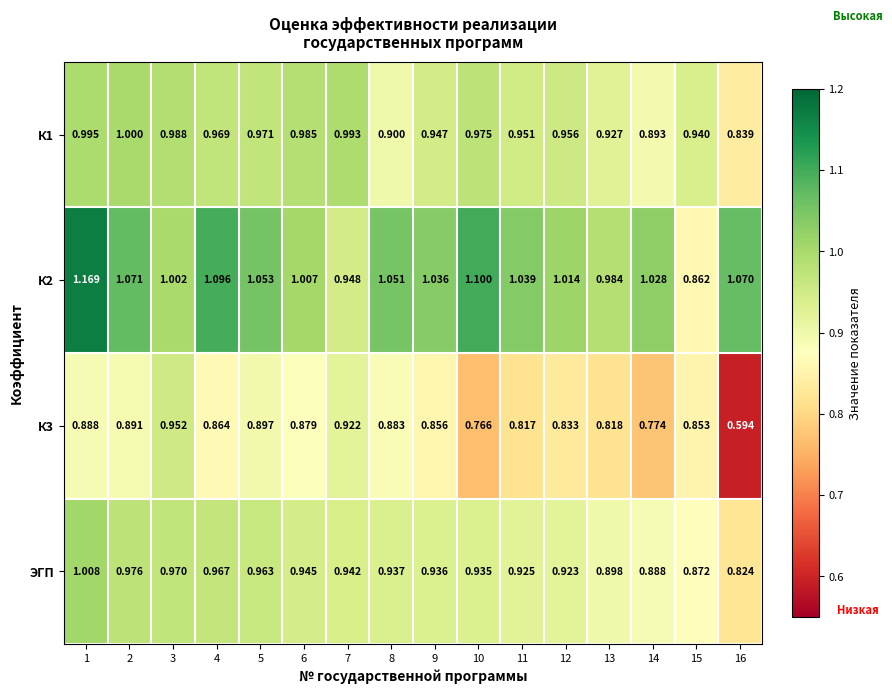

Between 5 and 11, which series saw the biggest shift?

К3